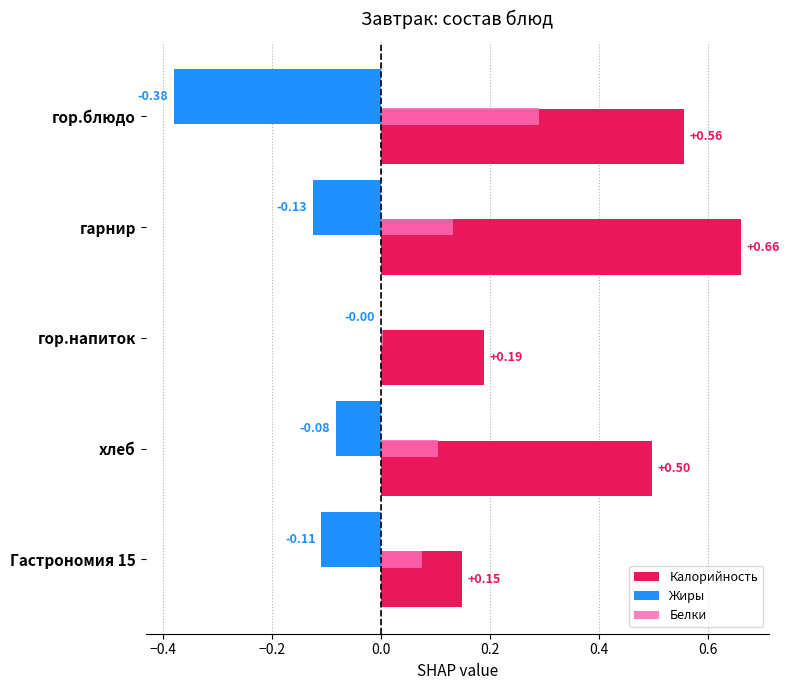

At which category is the sum across all series the highest?

гарнир